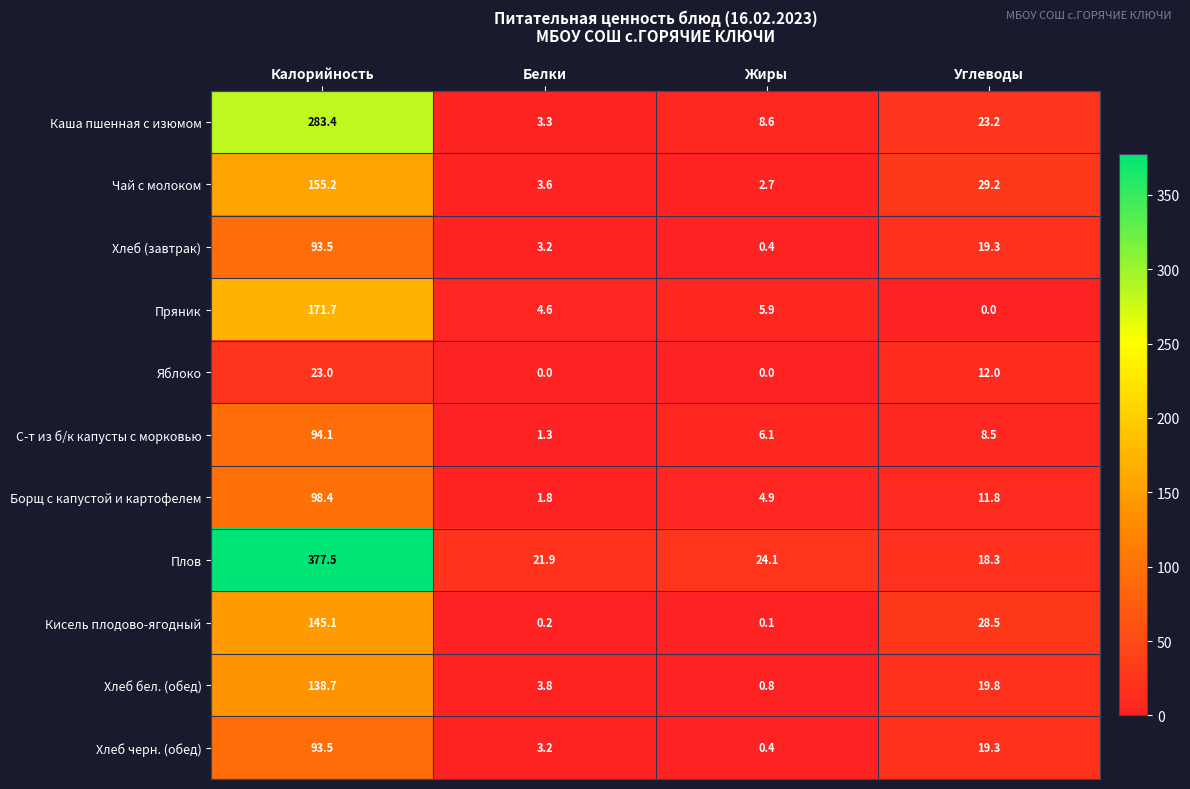

What is the sum of all Хлеб (завтрак) values?

116.4